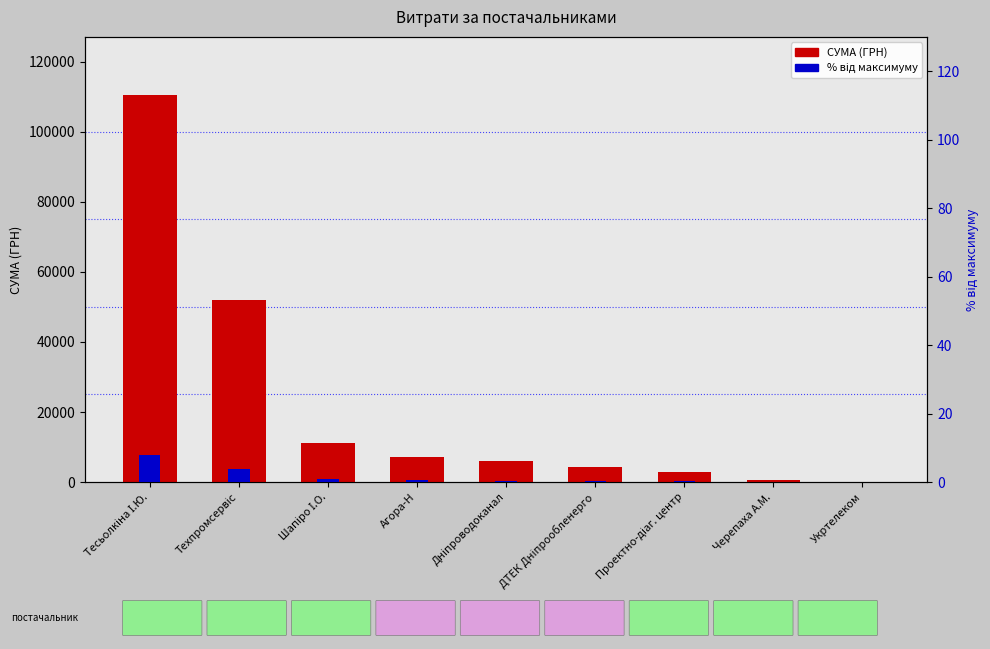

Rank the categories by % від максимуму value from highest to lowest.

Тесьолкіна І.Ю., Техпромсервіс, Шапіро І.О., Агора-Н, Дніпроводоканал, ДТЕК Дніпрообленерго, Проектно-діаг. центр, Черепаха А.М., Укртелеком